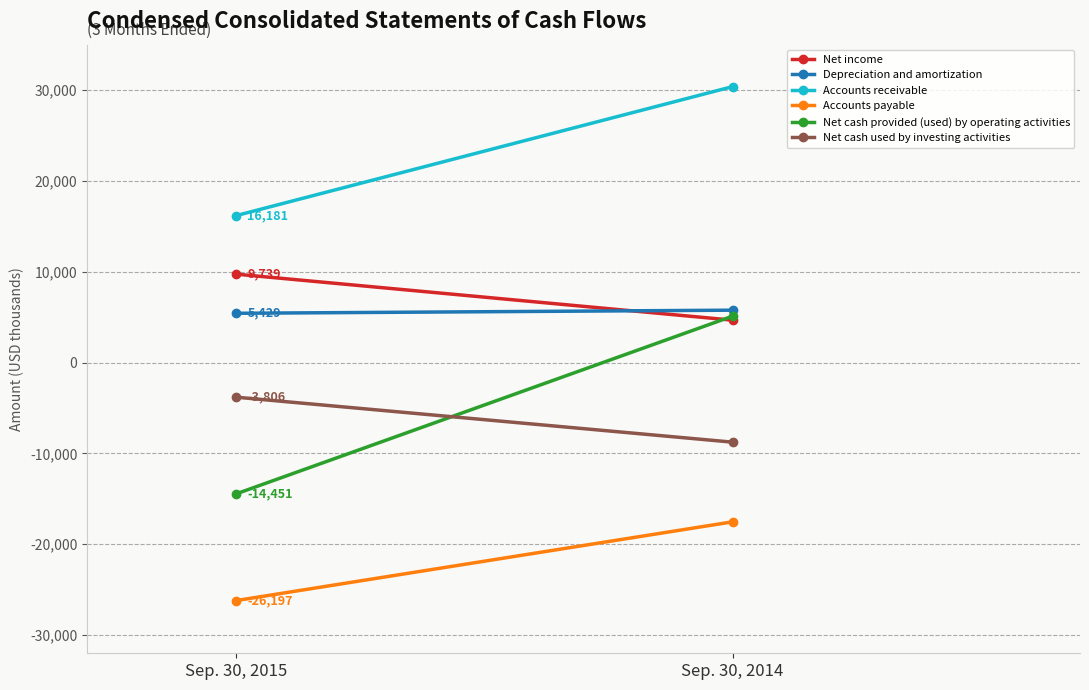

Reading left to right, what are all the values shown in this chart?

Net income: 9739	4671
Depreciation and amortization: 5429	5771
Accounts receivable: 16181	30379
Accounts payable: -26197	-17531
Net cash provided (used) by operating activities: -14451	5112
Net cash used by investing activities: -3806	-8758